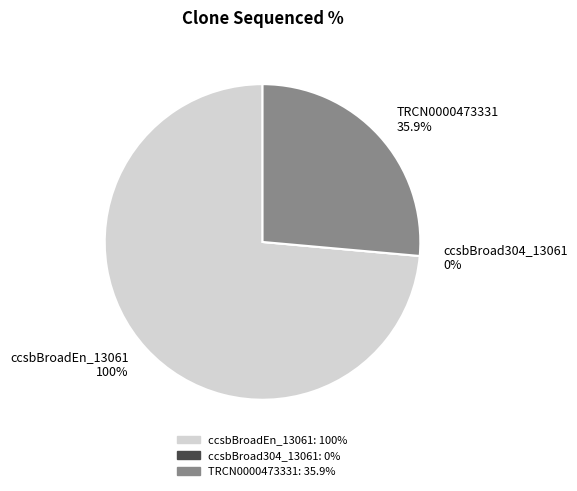

Combined, do ccsbBroad304_13061 and ccsbBroadEn_13061 account for over 50%?

Yes